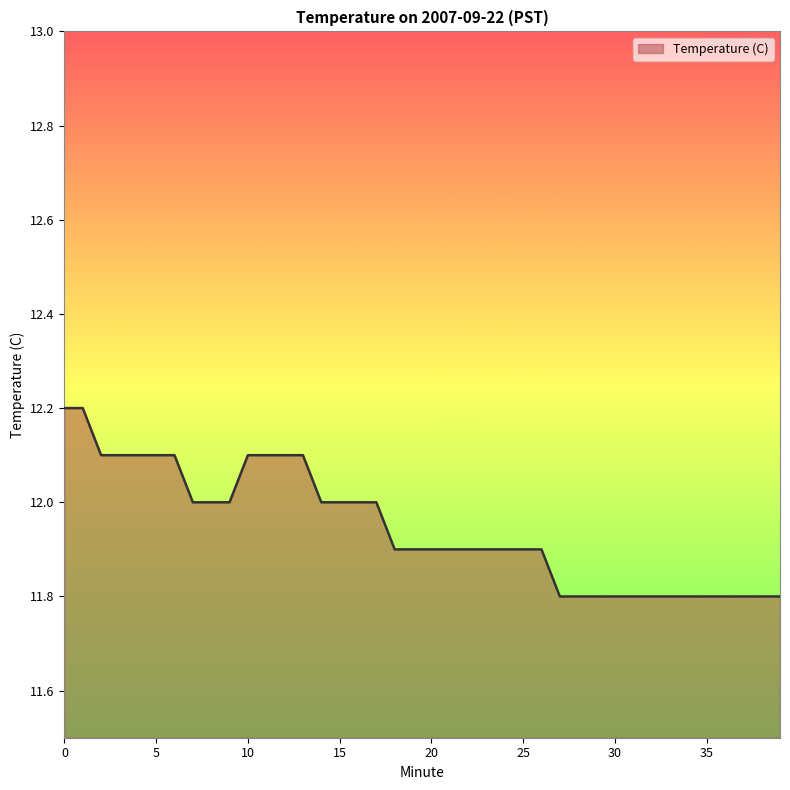

What is the greatest value displayed?

12.2